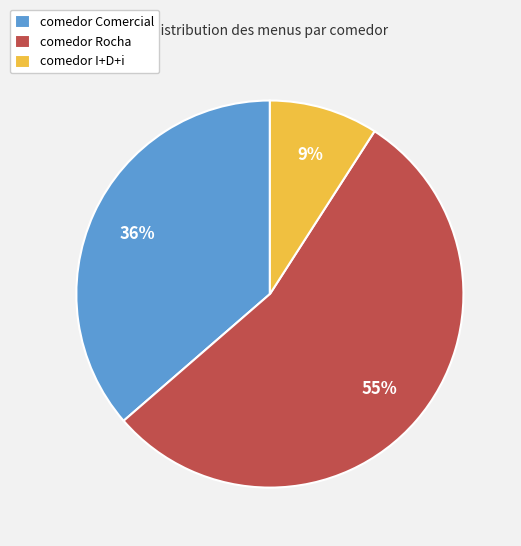

Is the sum of comedor Rocha and comedor Comercial greater than half?

Yes